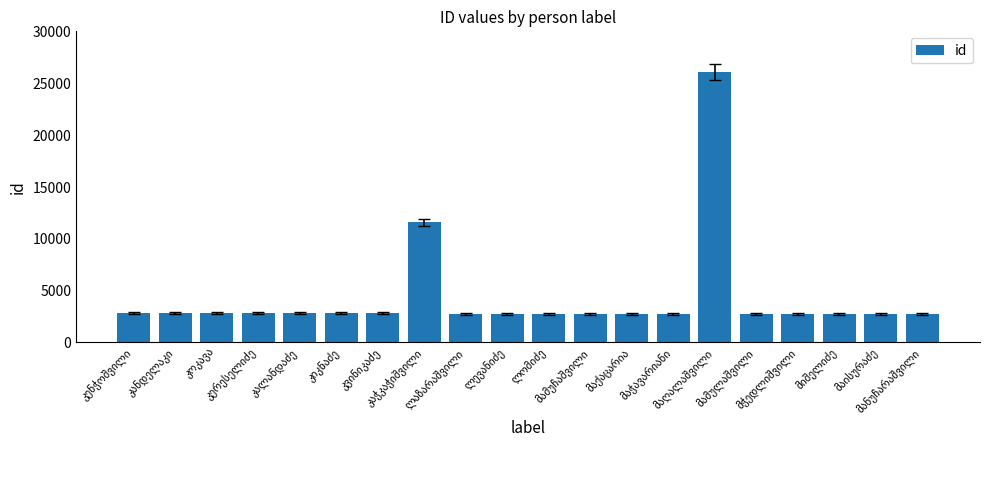

What is the greatest value displayed?

26139